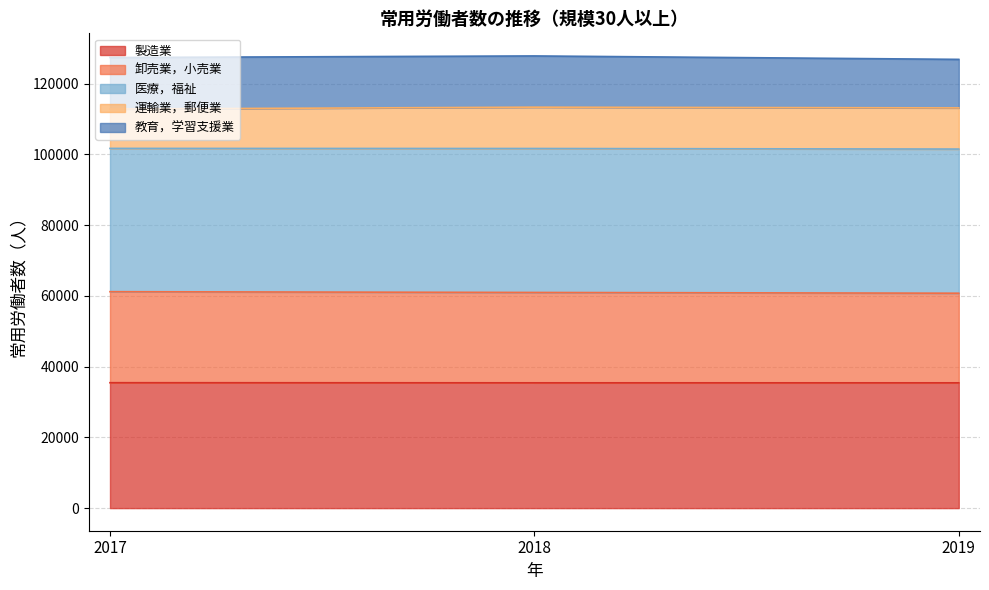

Which series has the widest spread of values?

卸売業，小売業